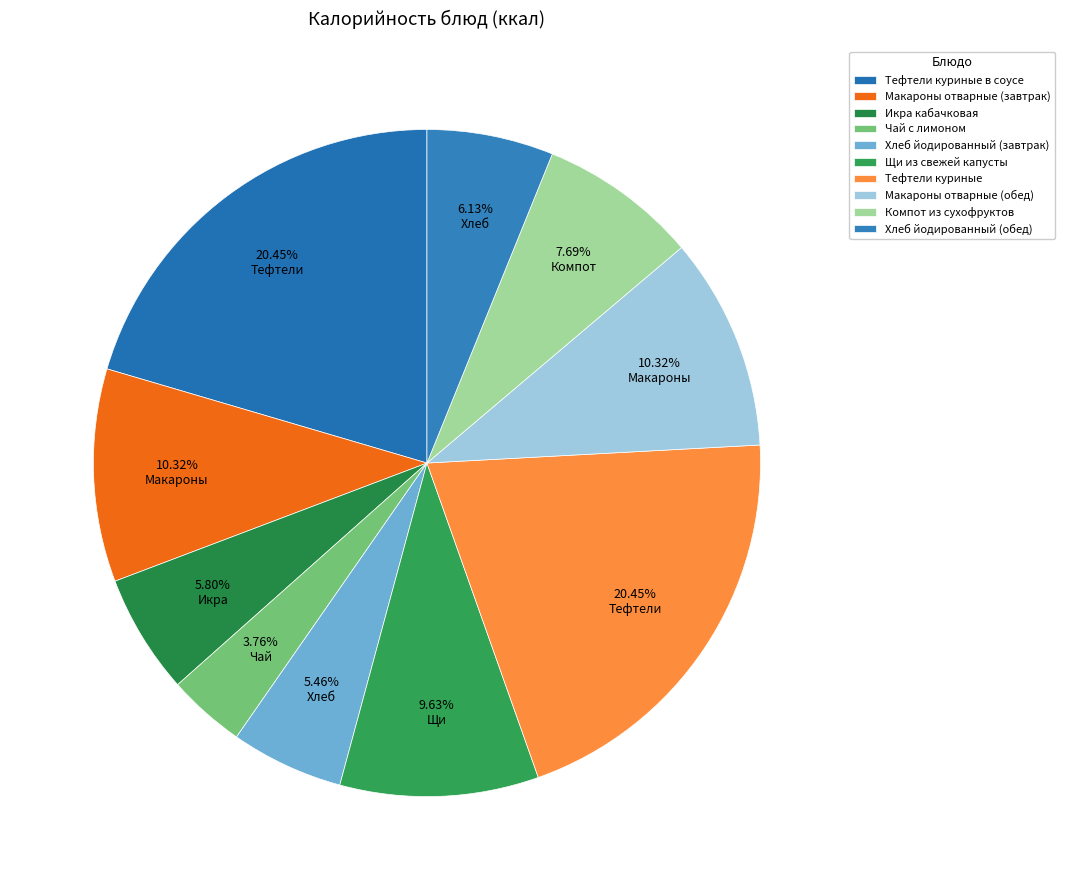

To the nearest percent, what is the average slice percentage?

10%